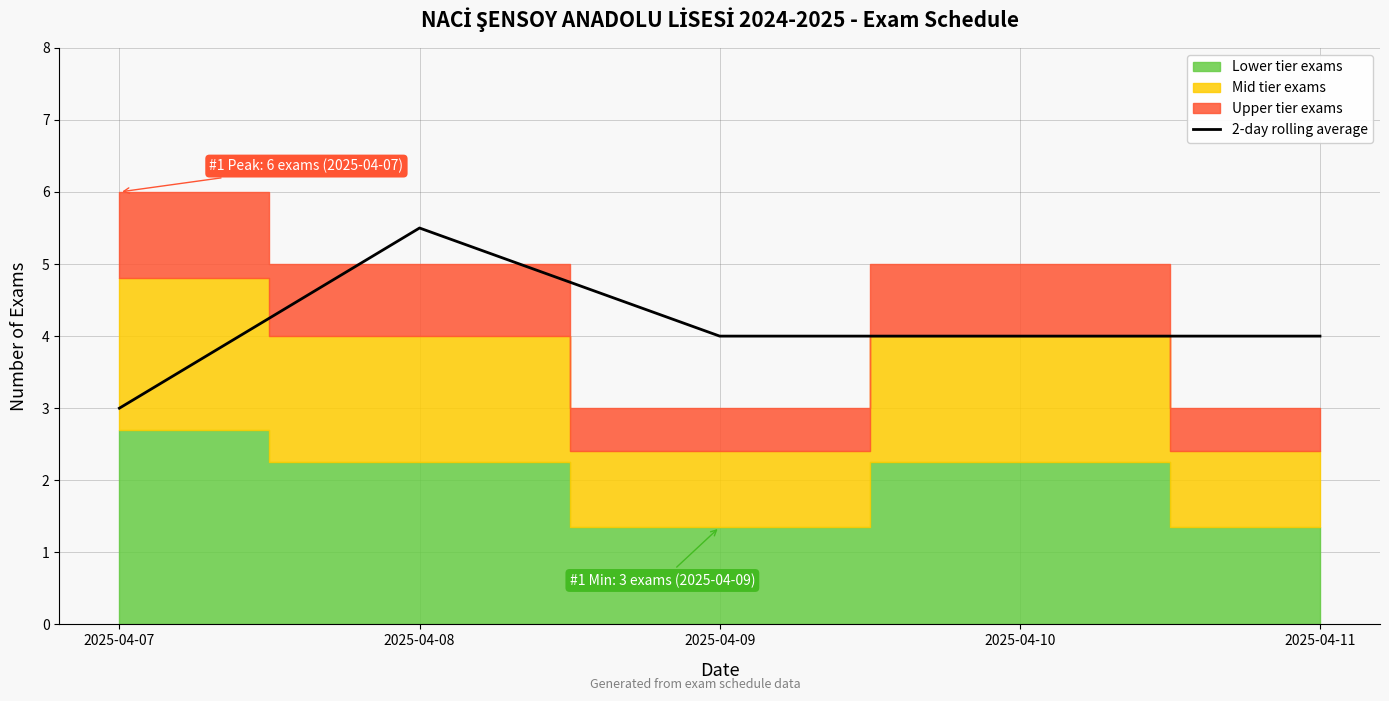

Reading left to right, extract all data points from this chart.

3.0	5.5	4.0	4.0	4.0